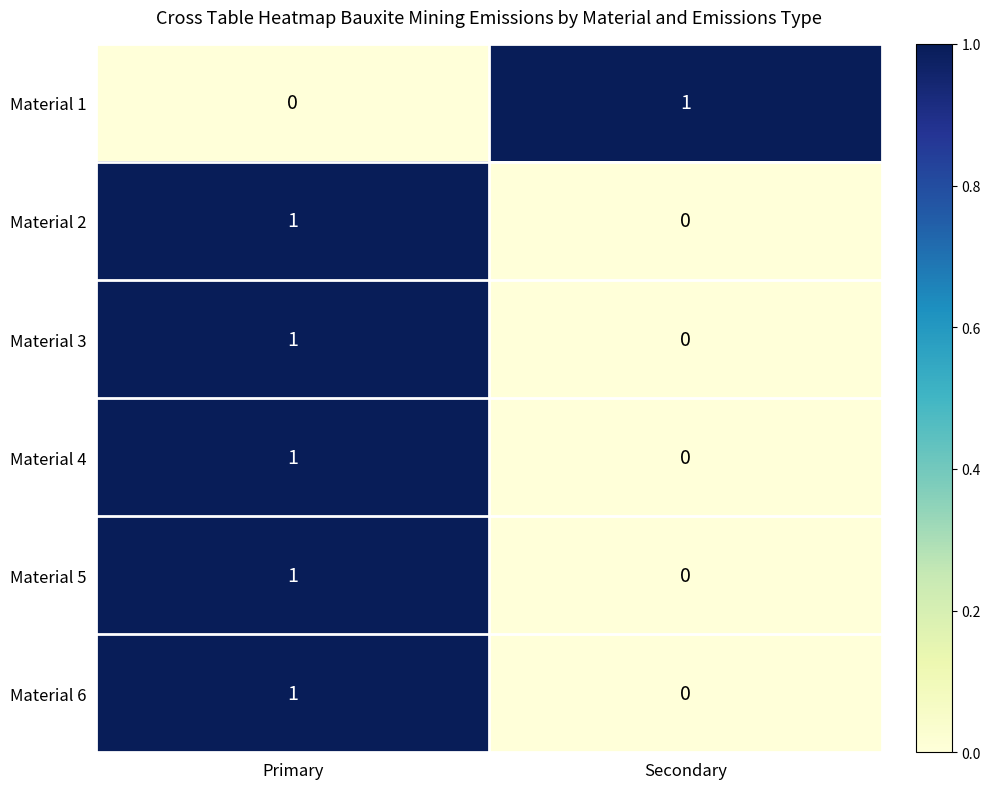

At which category is the sum across all series the highest?

Primary